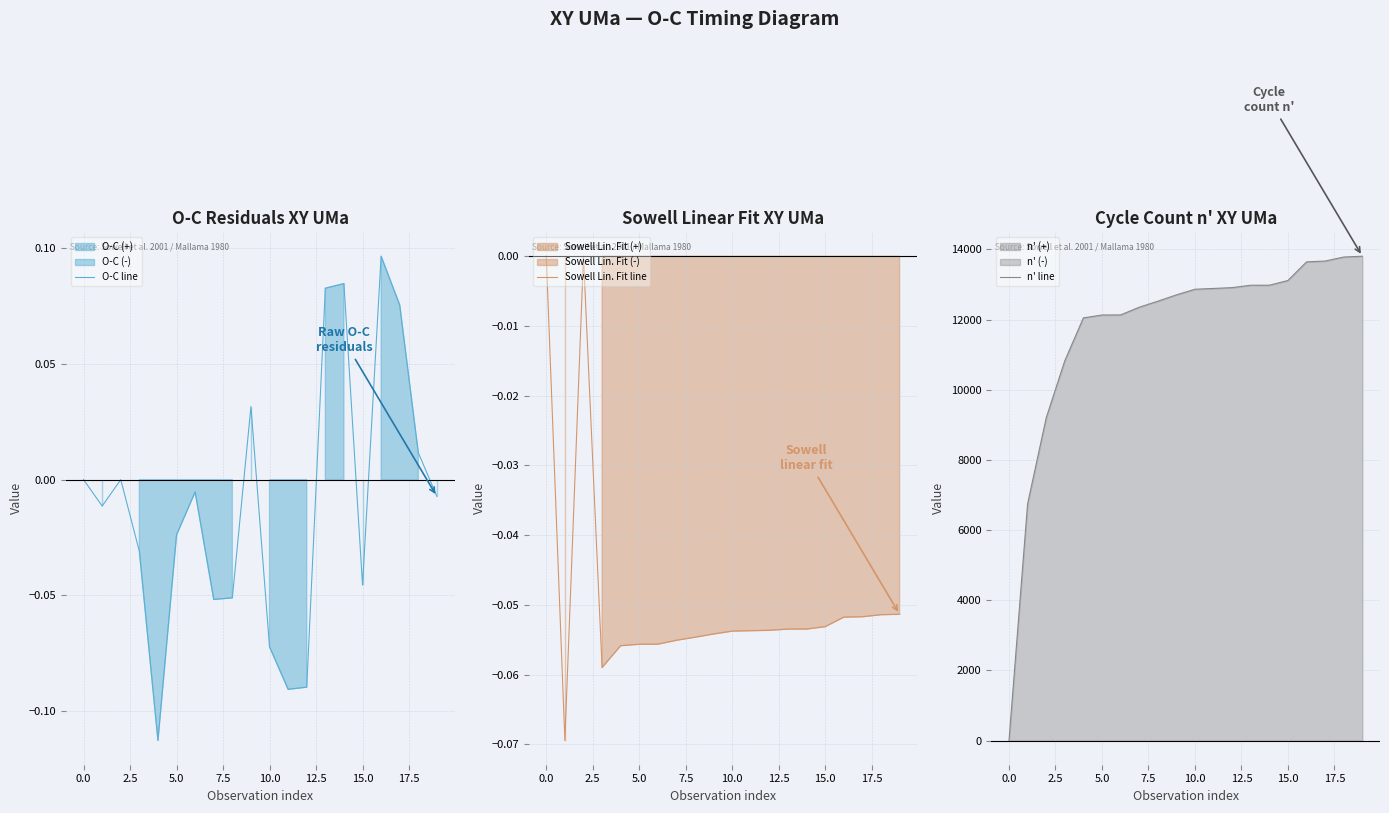

What is the sum of all O-C line values?

-0.2